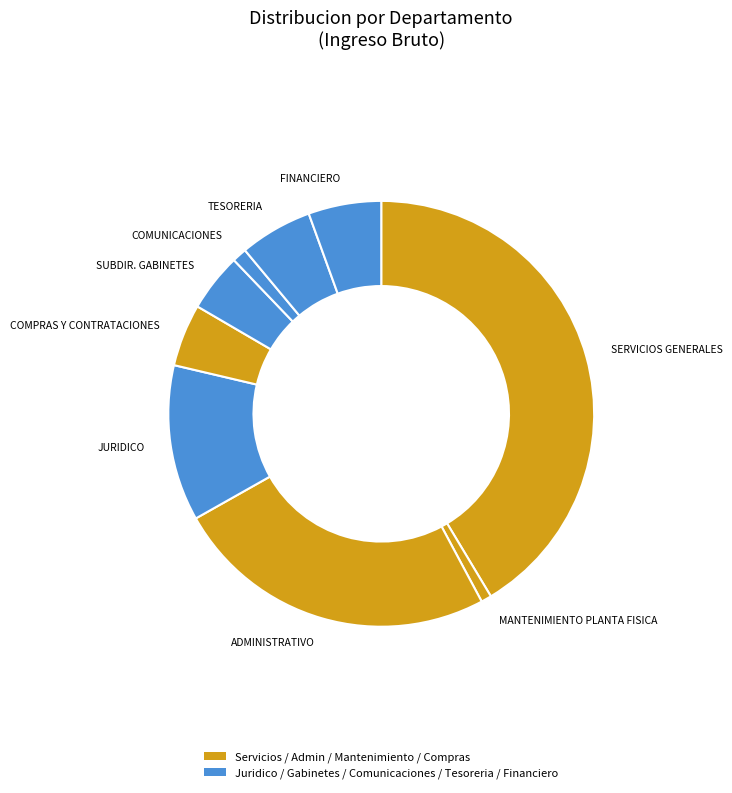

Count the number of slices in the pie.

9